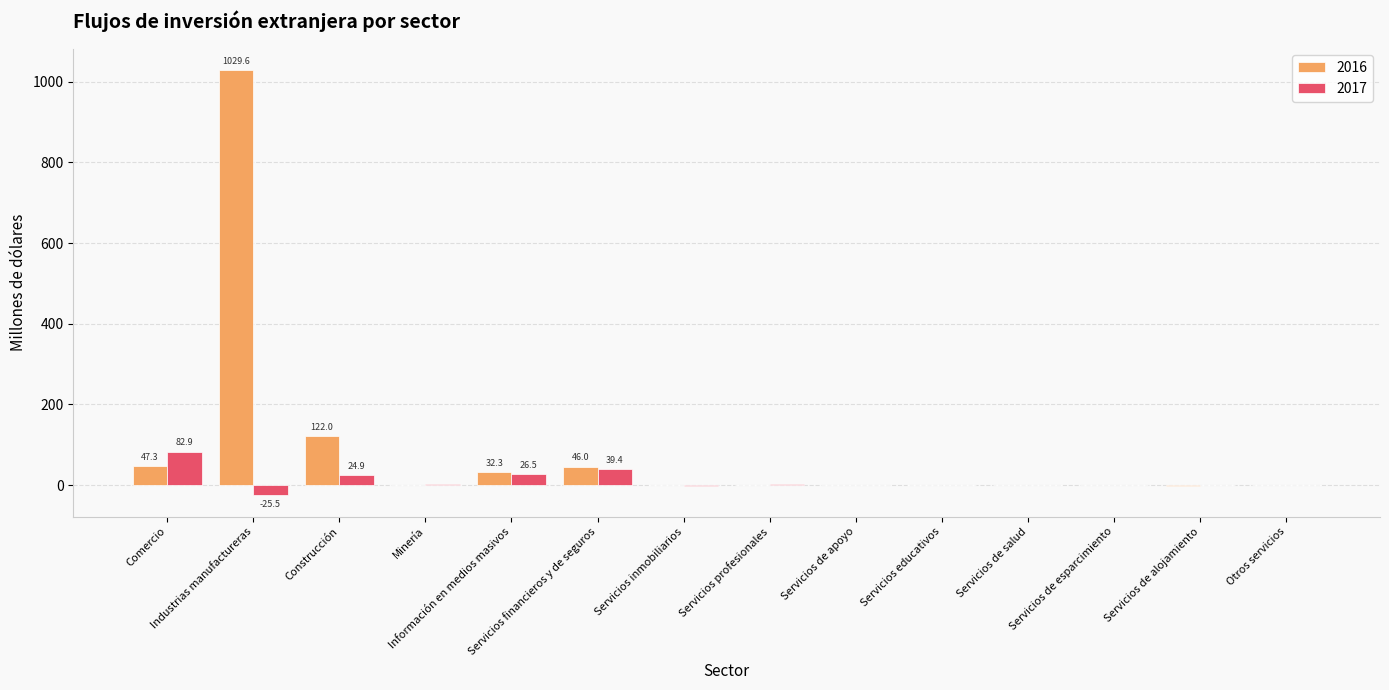

Which series has the largest total across all categories?

2016